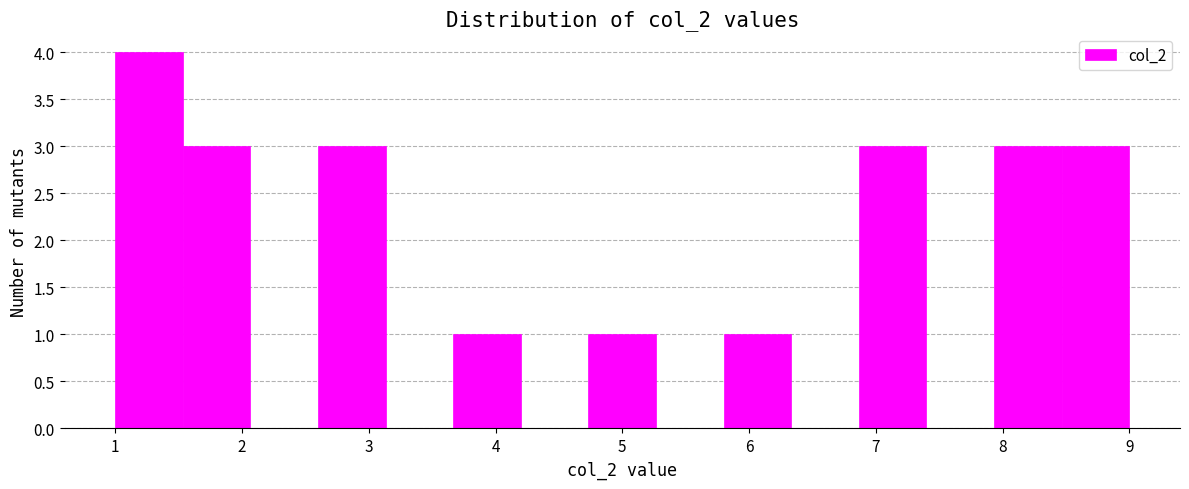

Reading left to right, transcribe this chart: for each bar, give the range it covers on the x-axis and its height. Neither the bar edges nor the heights are printed on the chart, so give them approximately, as read against the axes.

1.0 to 1.5: 4
1.5 to 2.1: 3
2.1 to 2.6: 0
2.6 to 3.1: 3
3.1 to 3.7: 0
3.7 to 4.2: 1
4.2 to 4.7: 0
4.7 to 5.3: 1
5.3 to 5.8: 0
5.8 to 6.3: 1
6.3 to 6.9: 0
6.9 to 7.4: 3
7.4 to 7.9: 0
7.9 to 8.5: 3
8.5 to 9.0: 3